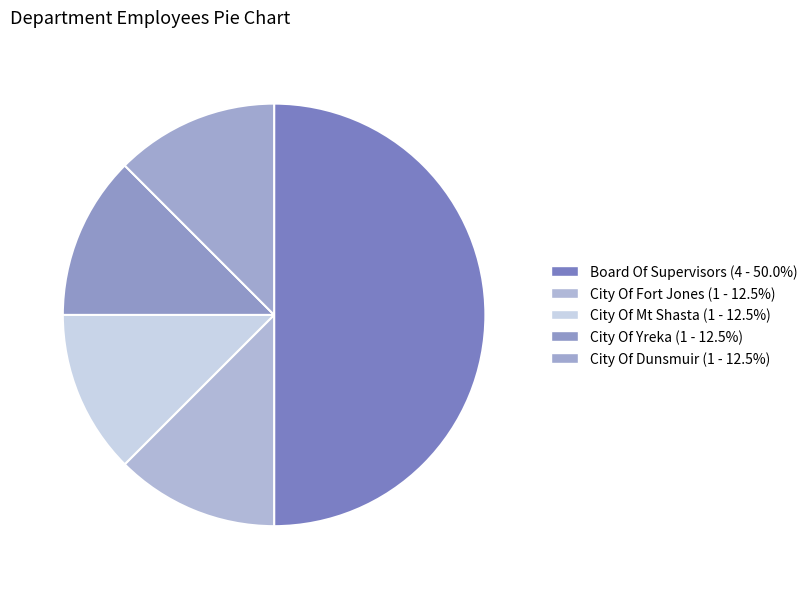

Count the number of slices in the pie.

5